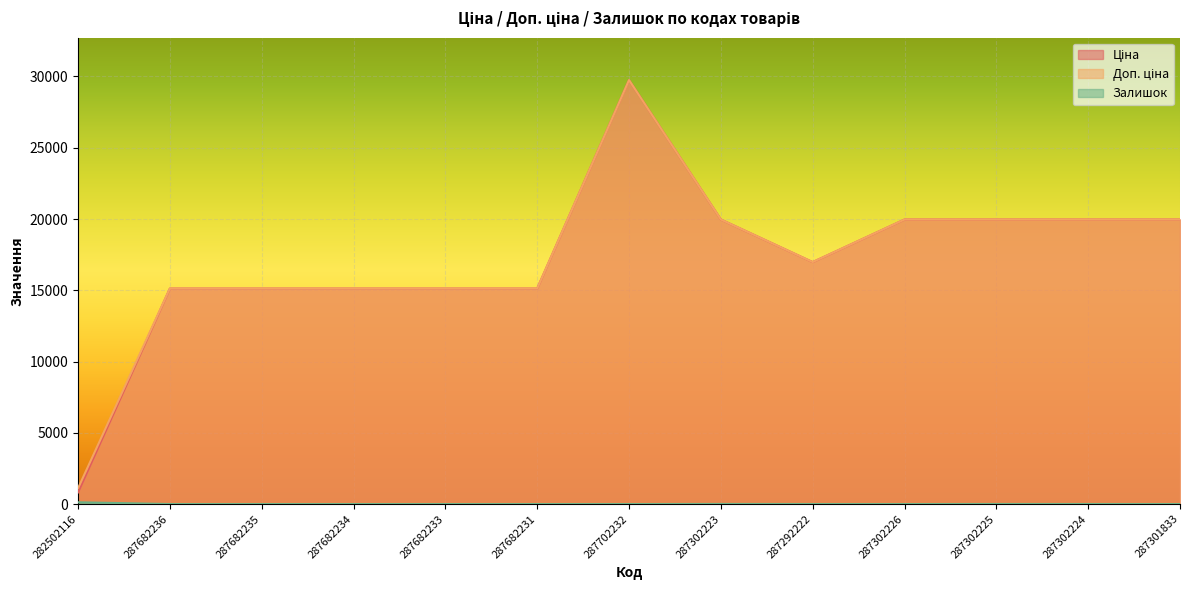

What is the label of the 13th point from the left?

287301833